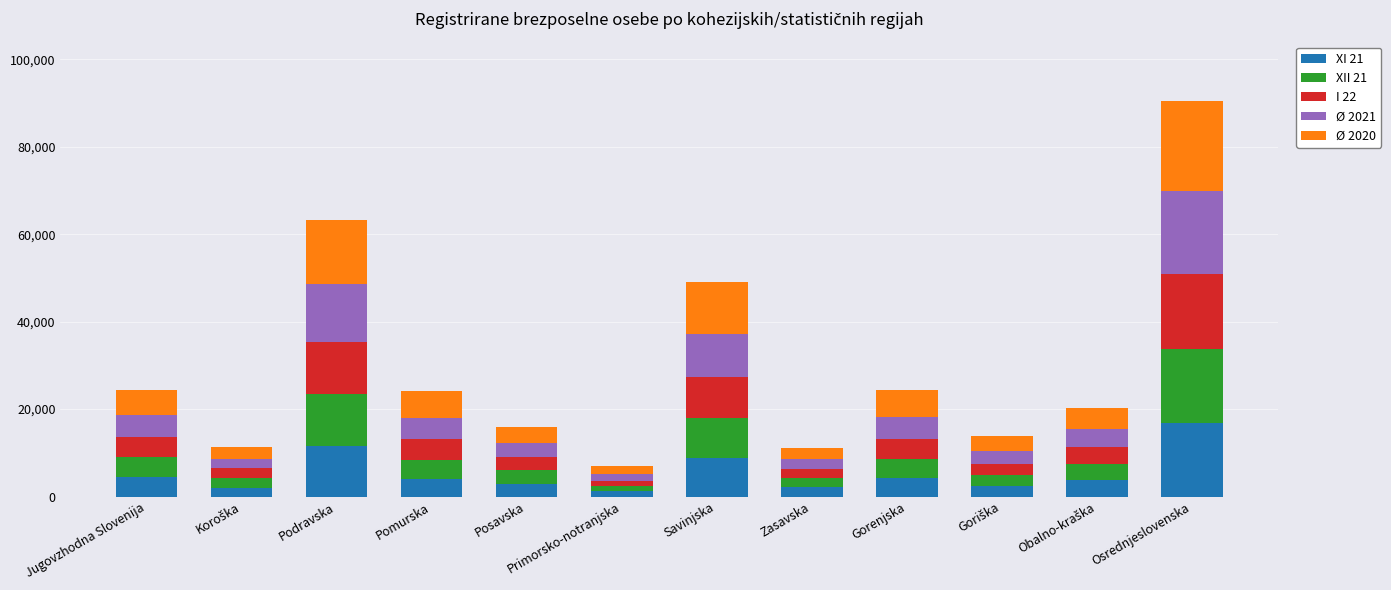

Are the bars grouped side by side (vs. stacked)?

No